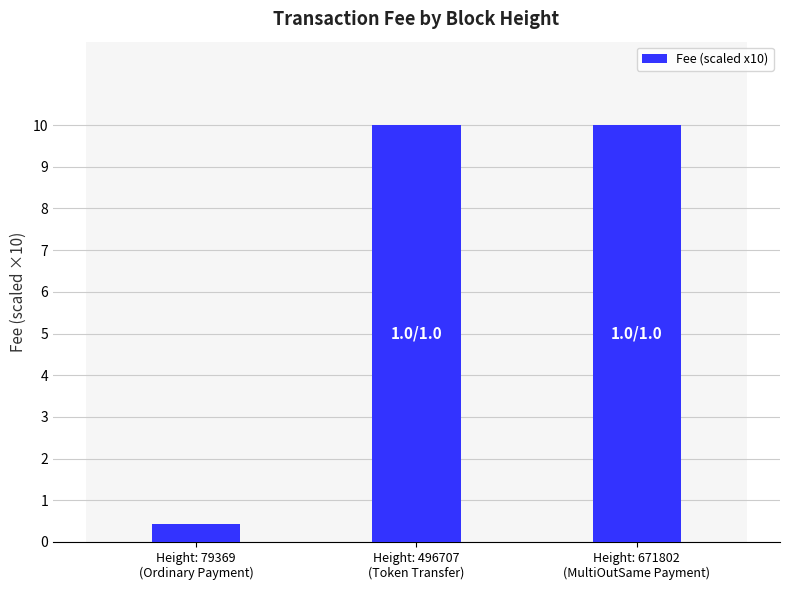

Count the number of data series in this chart.

1